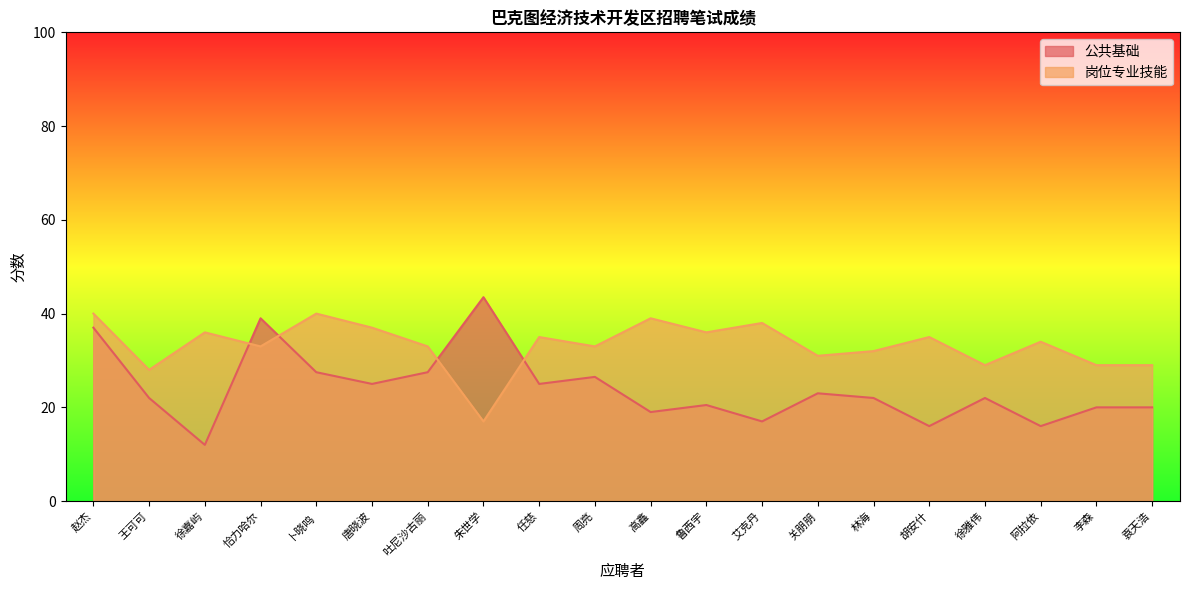

At which label does 岗位专业技能 reach its minimum?

朱世学